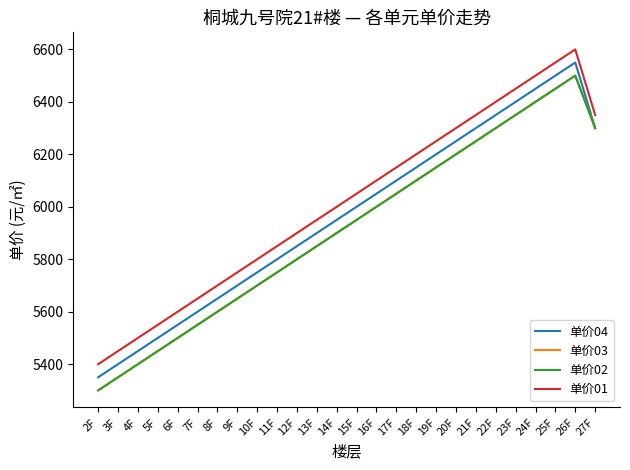

Does the chart have visible grid lines?

No